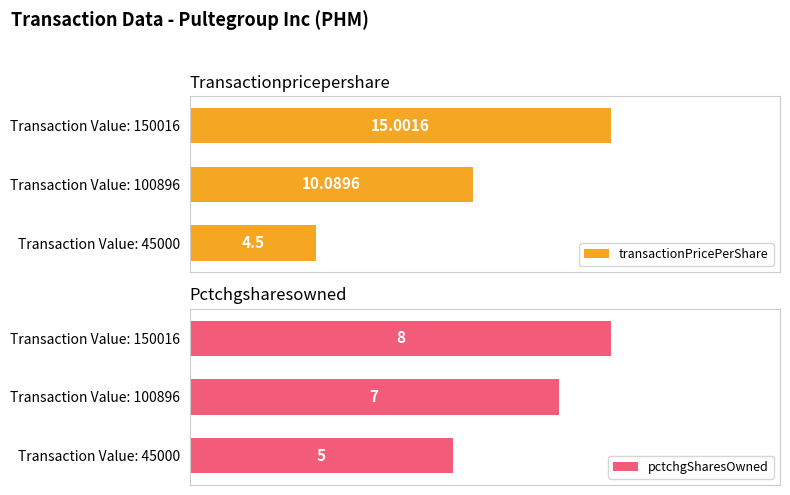

List the series in order of their overall mean, highest first.

transactionPricePerShare, pctchgSharesOwned